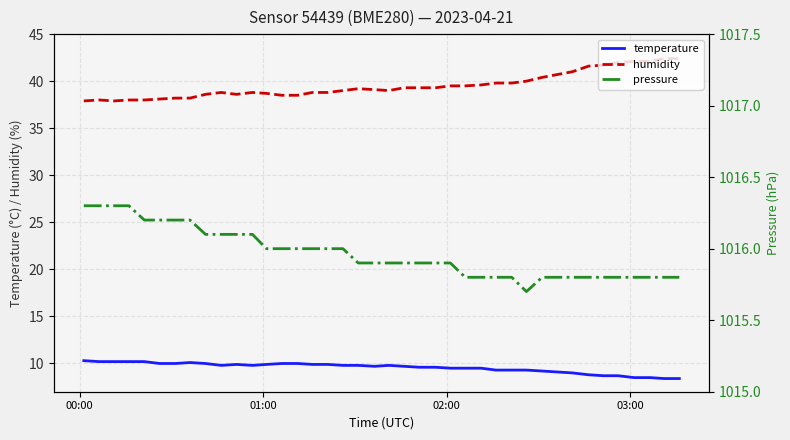

True or false: temperature and humidity cross at least once.

False